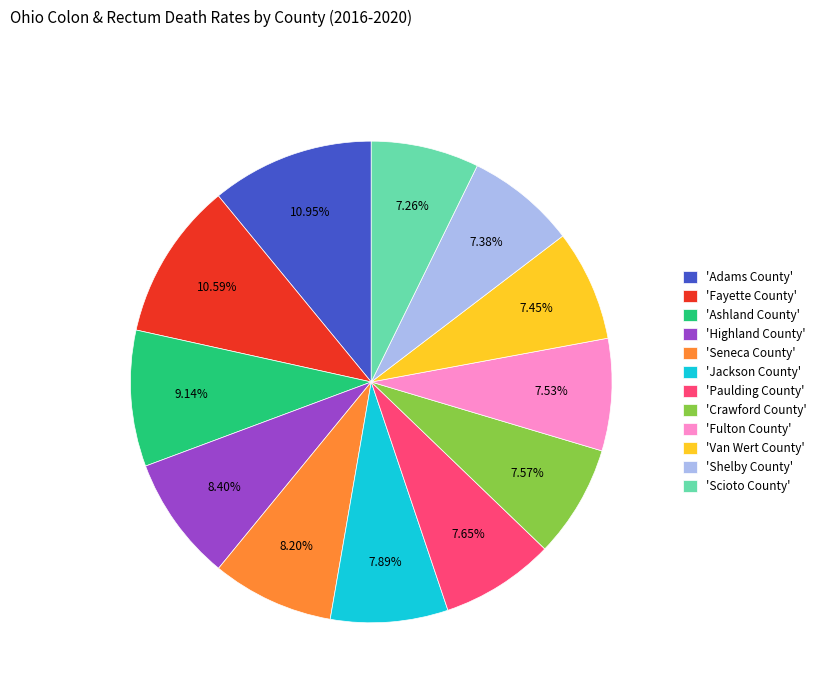

Approximately how many times larger is the value at 'Van Wert County' compared to 'Adams County'?

0.7